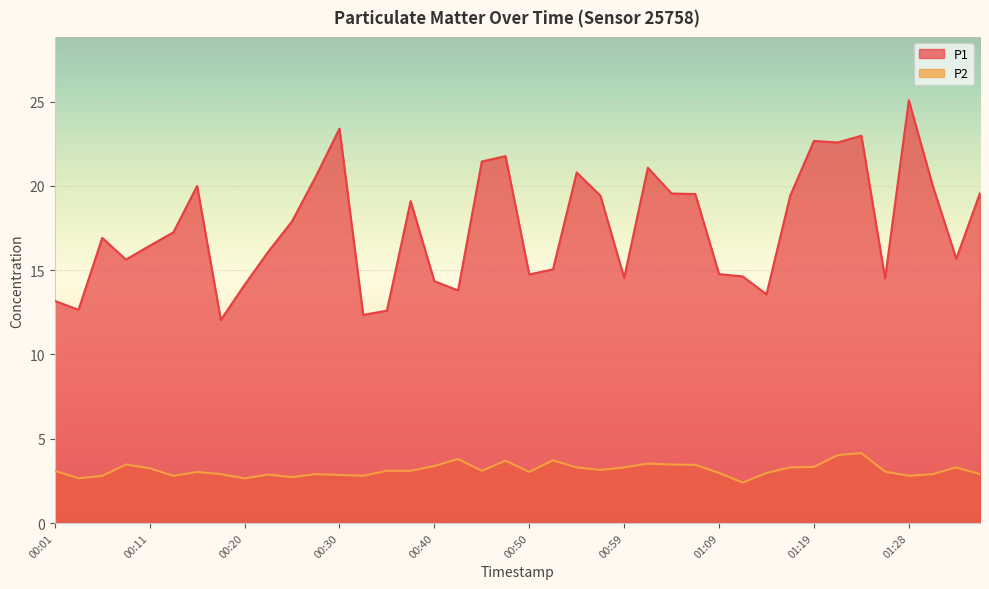

Reading left to right, what are all the values shown in this chart?

P1: 00:01=13.2	00:04=12.7	00:06=16.9	00:08=15.6	00:11=16.4	00:13=17.2	00:16=20.0	00:18=12.1	00:20=14.1	00:23=16.1	00:25=17.9	00:28=20.6	00:30=23.4	00:33=12.3	00:35=12.6	00:37=19.1	00:40=14.3	00:42=13.8	00:45=21.4	00:47=21.8	00:50=14.8	00:52=15.1	00:54=20.8	00:57=19.4	00:59=14.6	01:02=21.1	01:04=19.6	01:06=19.5	01:09=14.8	01:11=14.6	01:14=13.6	01:16=19.4	01:19=22.7	01:21=22.6	01:23=23.0	01:26=14.5	01:28=25.1	01:31=20.1	01:33=15.7	01:36=19.6
P2: 00:01=3.1	00:04=2.6	00:06=2.8	00:08=3.5	00:11=3.2	00:13=2.8	00:16=3.0	00:18=2.9	00:20=2.6	00:23=2.9	00:25=2.7	00:28=2.9	00:30=2.9	00:33=2.8	00:35=3.1	00:37=3.1	00:40=3.4	00:42=3.8	00:45=3.1	00:47=3.7	00:50=3.0	00:52=3.7	00:54=3.3	00:57=3.1	00:59=3.3	01:02=3.5	01:04=3.5	01:06=3.5	01:09=3.0	01:11=2.4	01:14=3.0	01:16=3.3	01:19=3.3	01:21=4.0	01:23=4.2	01:26=3.0	01:28=2.8	01:31=2.9	01:33=3.3	01:36=2.9